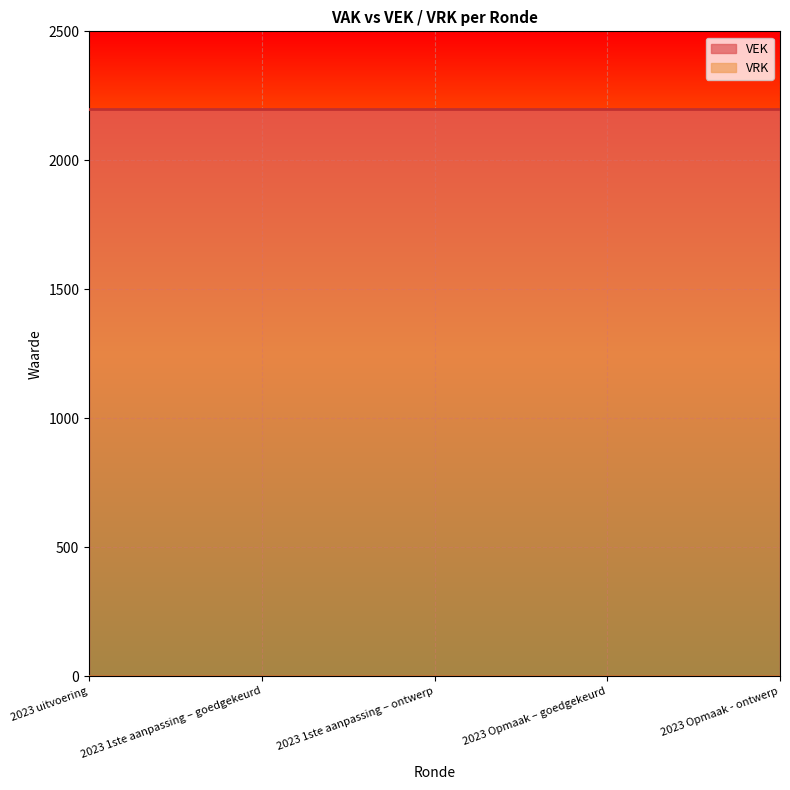

Between 2023 1ste aanpassing – goedgekeurd and 2023 Opmaak - ontwerp, which is larger?

2023 1ste aanpassing – goedgekeurd